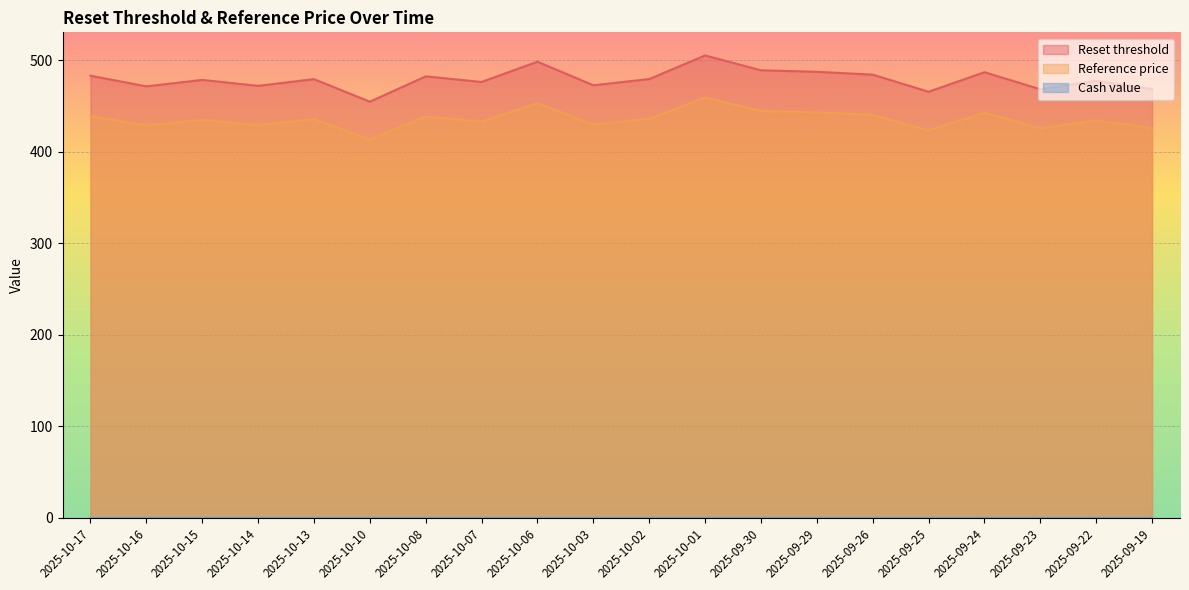

True or false: Reference price and Reset threshold cross at least once.

False